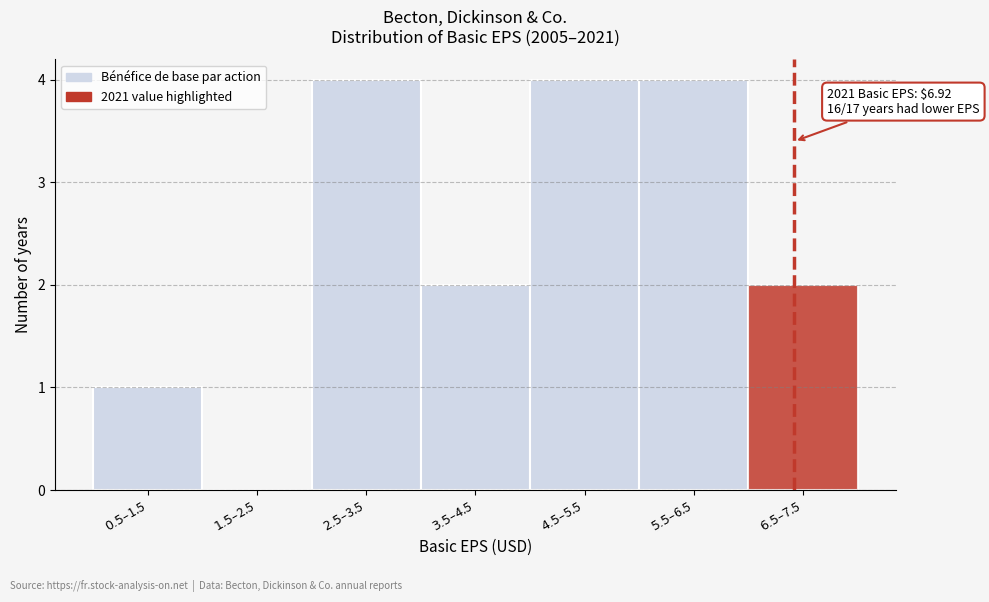

What is the maximum value shown in the chart?

4